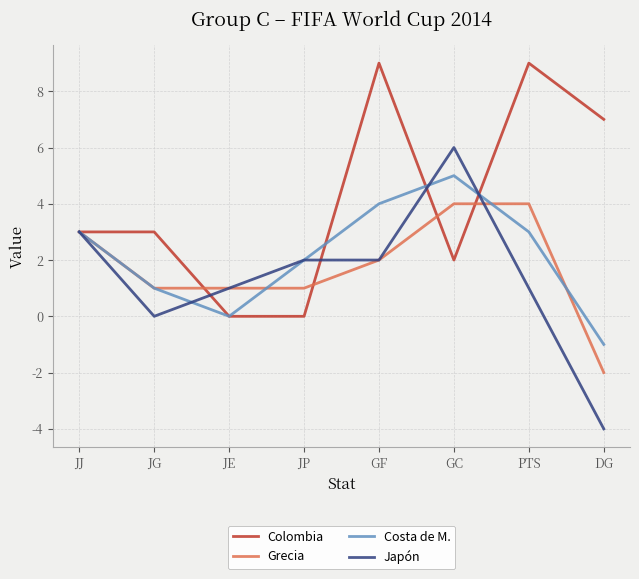

How many series are shown in this chart?

4